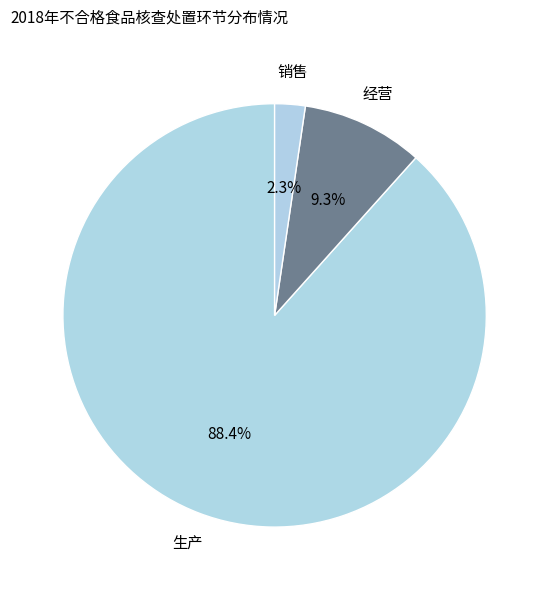

Which category accounts for the majority?

生产